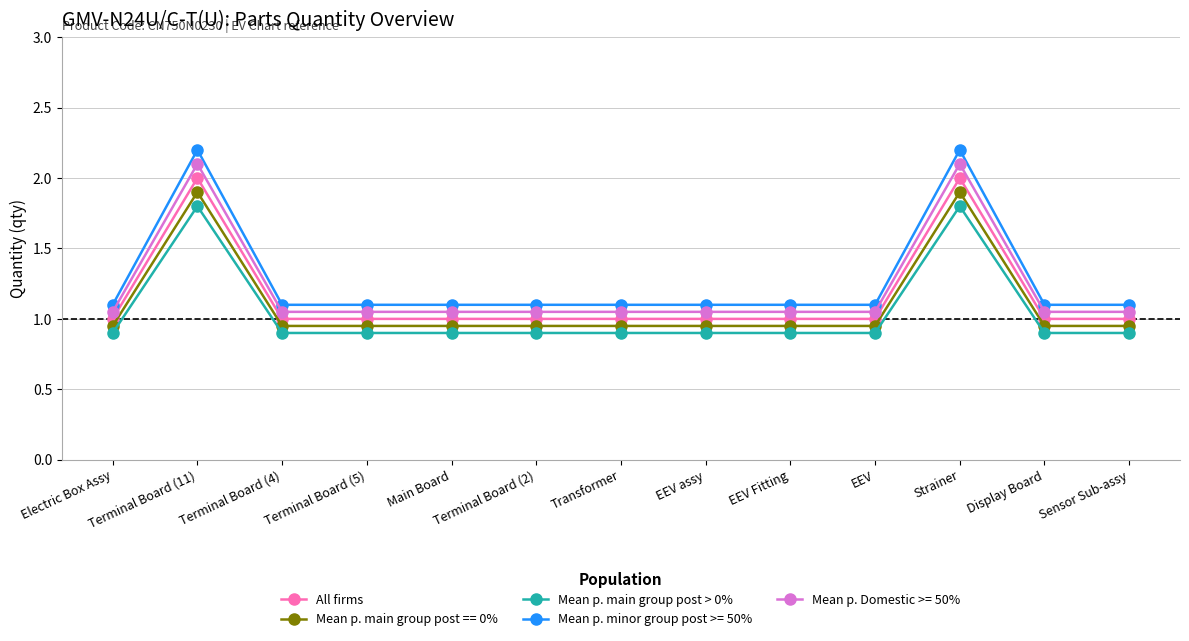

Read the All firms value at Display Board.

1.0